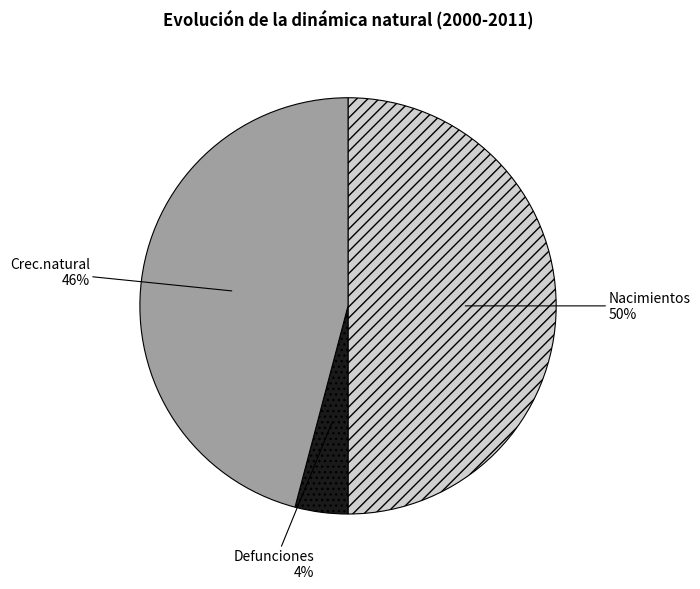

Between Defunciones and Crec.natural, which is larger?

Crec.natural